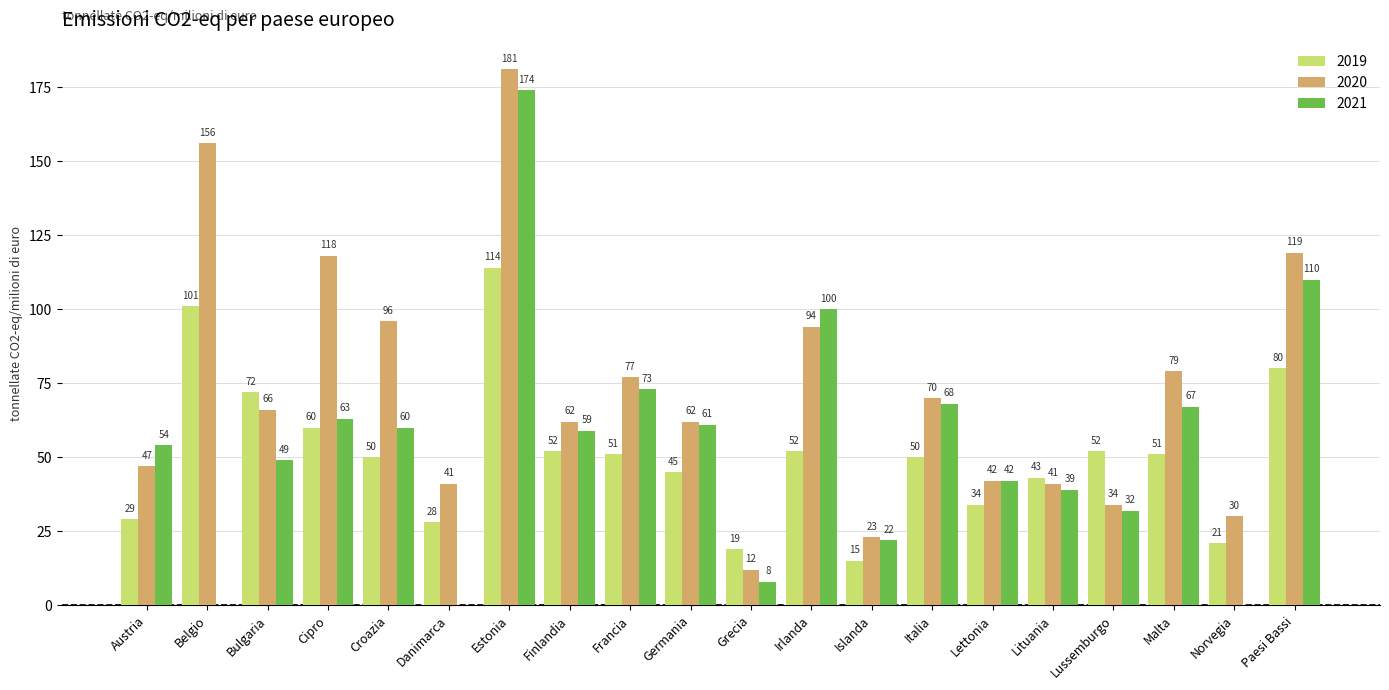

What is the difference between the 2020 values at Austria and Norvegia?

17